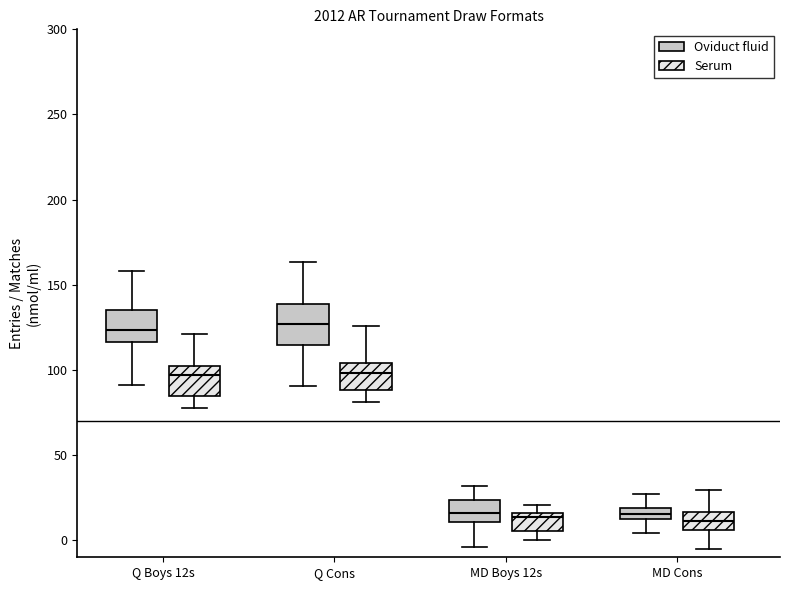

Comparing the boxes themselves (not the whiskers), which one is the tallest?

Q Cons (Oviduct fluid)